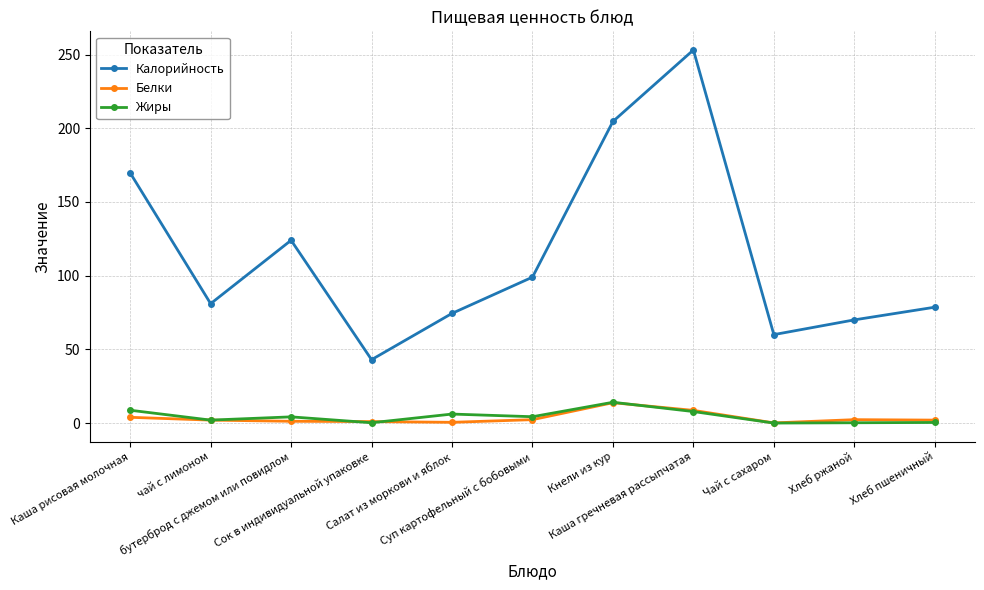

What is the maximum value for Белки?

13.8